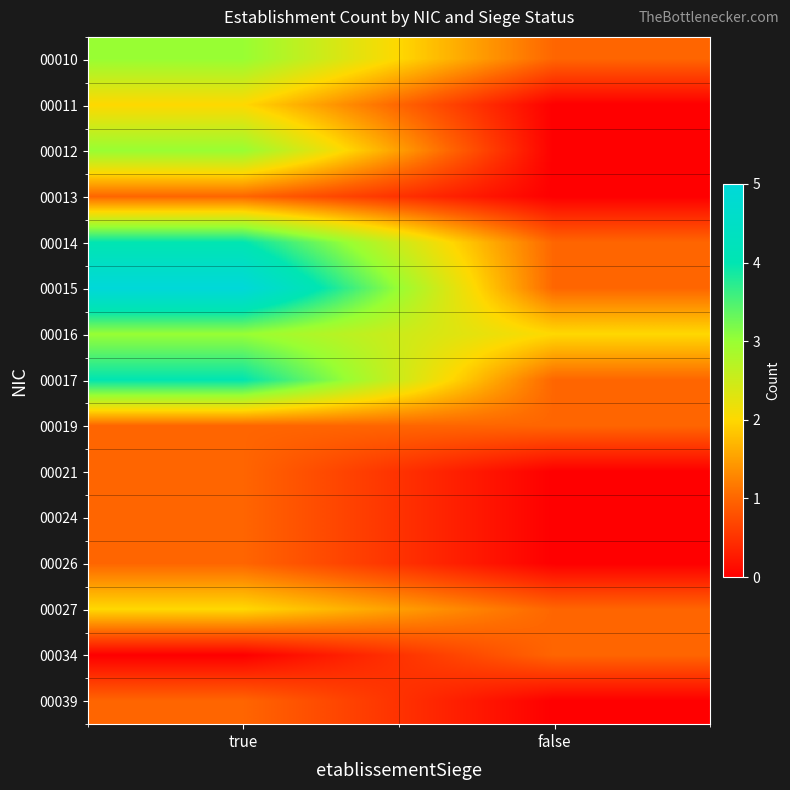

Reading left to right, extract all data points from this chart.

00010: true=3	false=1
00011: true=2	false=0
00012: true=3	false=0
00013: true=1	false=0
00014: true=4	false=1
00015: true=5	false=1
00016: true=3	false=2
00017: true=4	false=1
00019: true=1	false=1
00021: true=1	false=0
00024: true=1	false=0
00026: true=1	false=0
00027: true=2	false=1
00034: true=0	false=1
00039: true=1	false=0